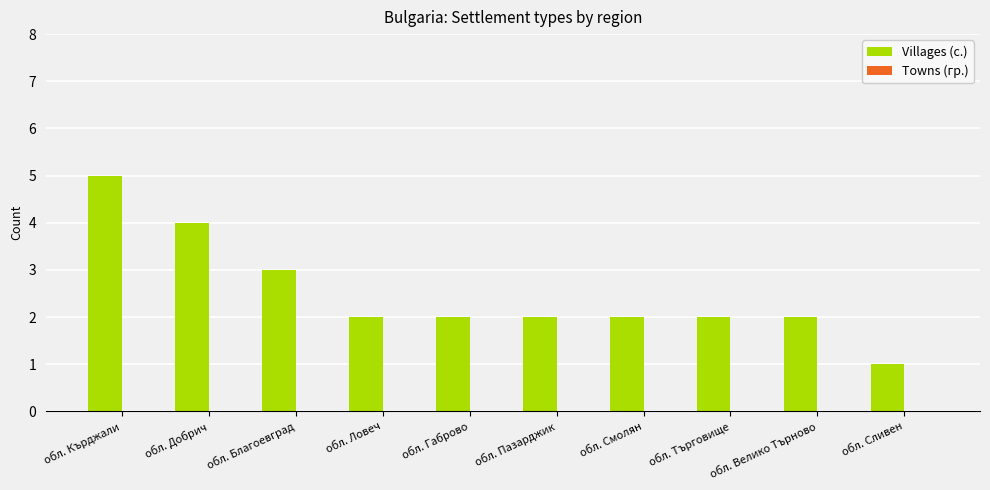

What is the sum of the values at обл. Габрово and обл. Пазарджик?

4